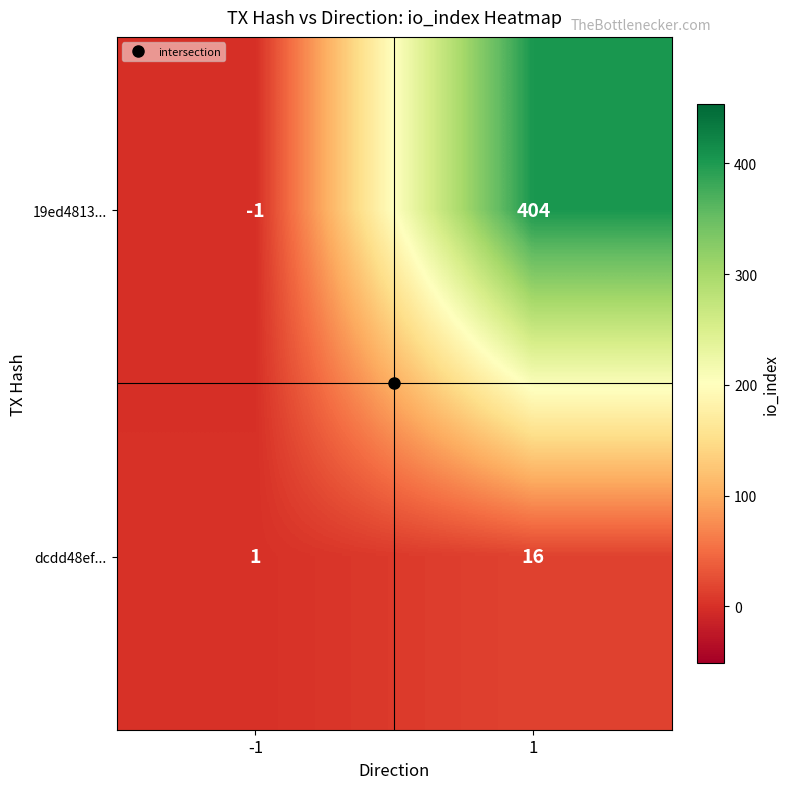

Rank the series at -1 from highest to lowest value.

dcdd48ef..., 19ed4813...